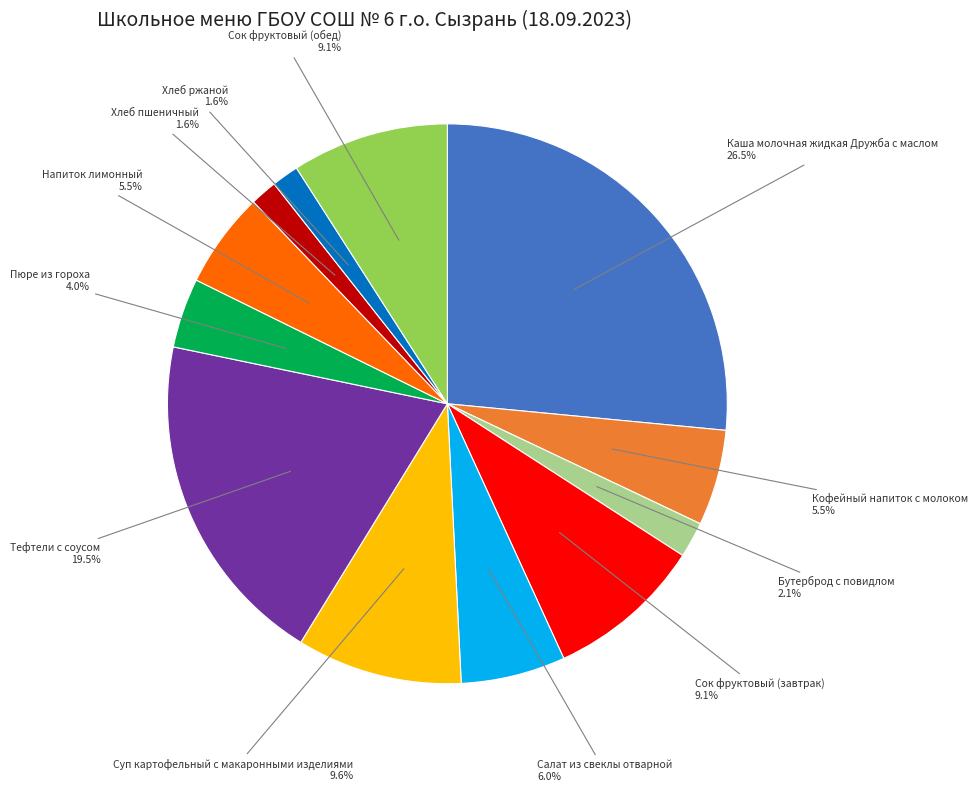

Is there a majority slice in this chart?

No